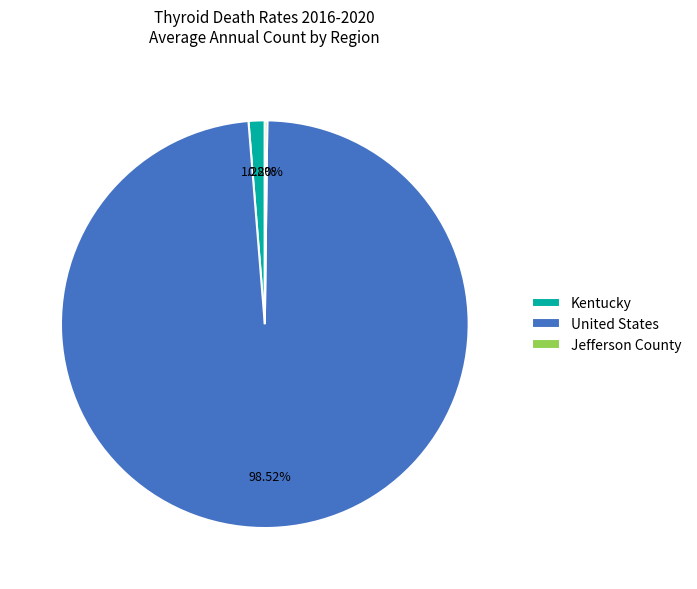

Combined, do United States and Kentucky account for over 50%?

Yes